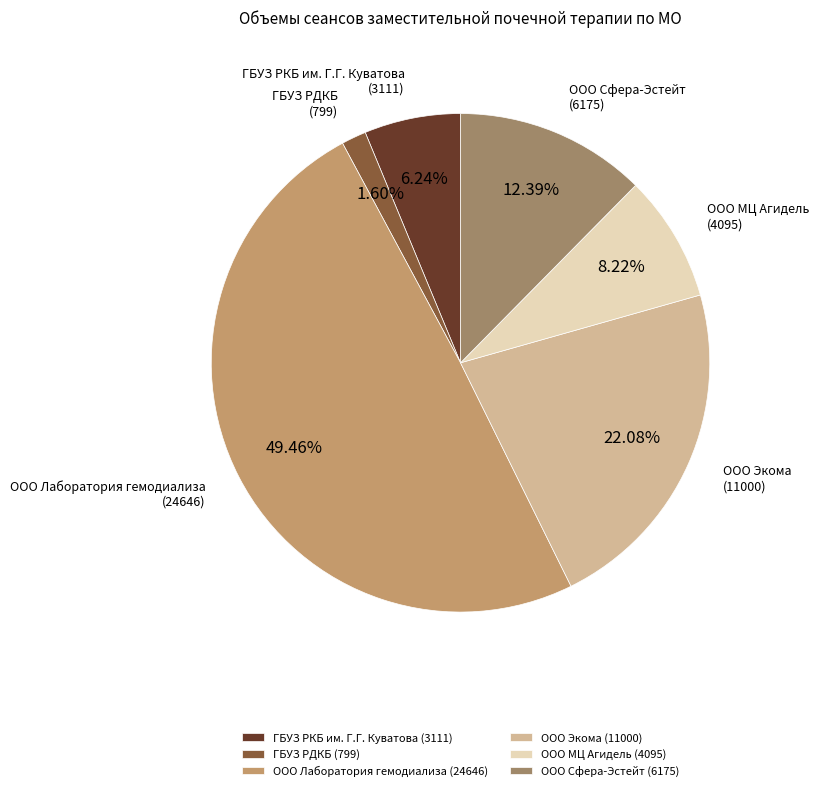

How many segments does this pie chart have?

6